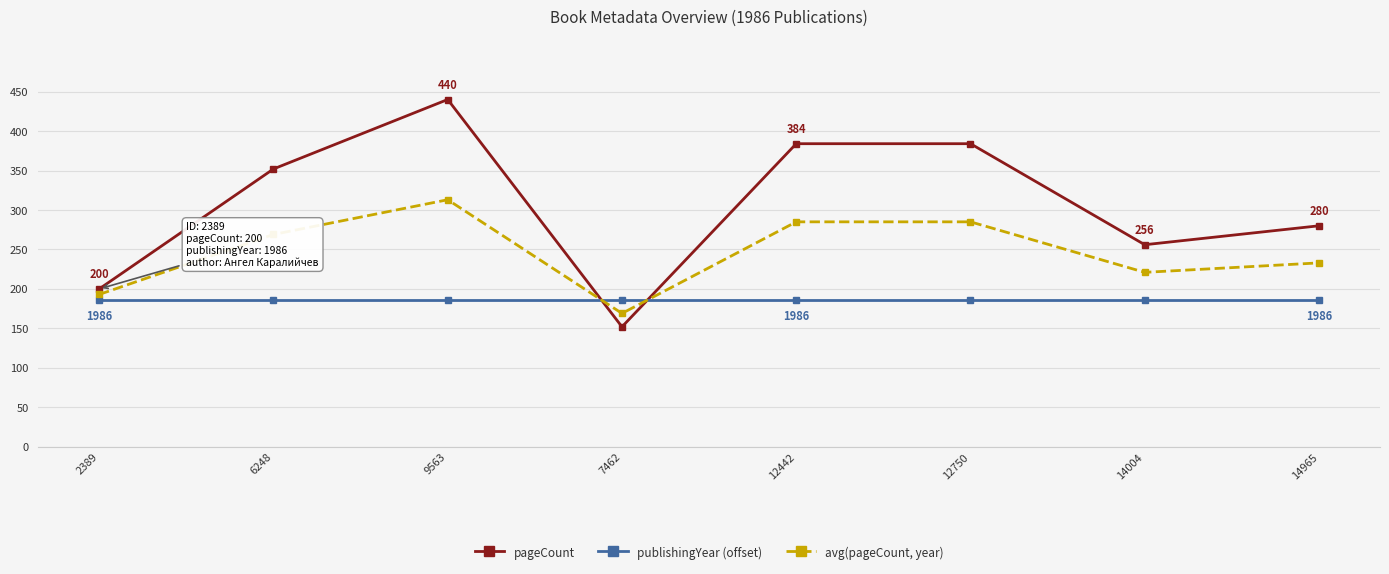

True or false: pageCount has a value of 85 at 12750.

False